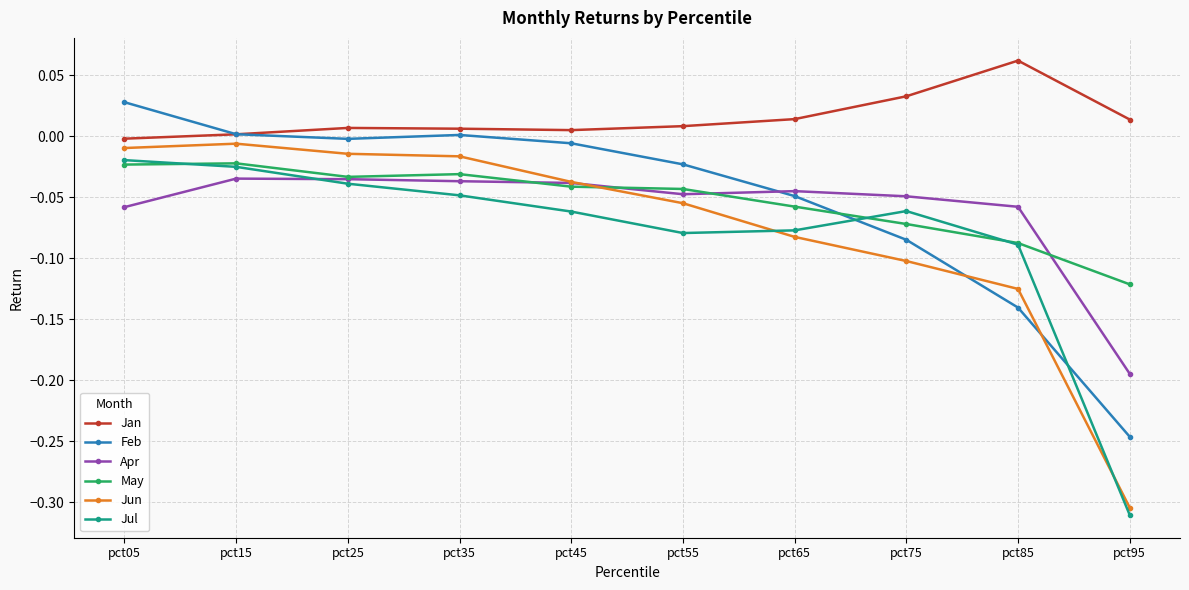

Which series changed the most between pct65 and pct85?

Feb